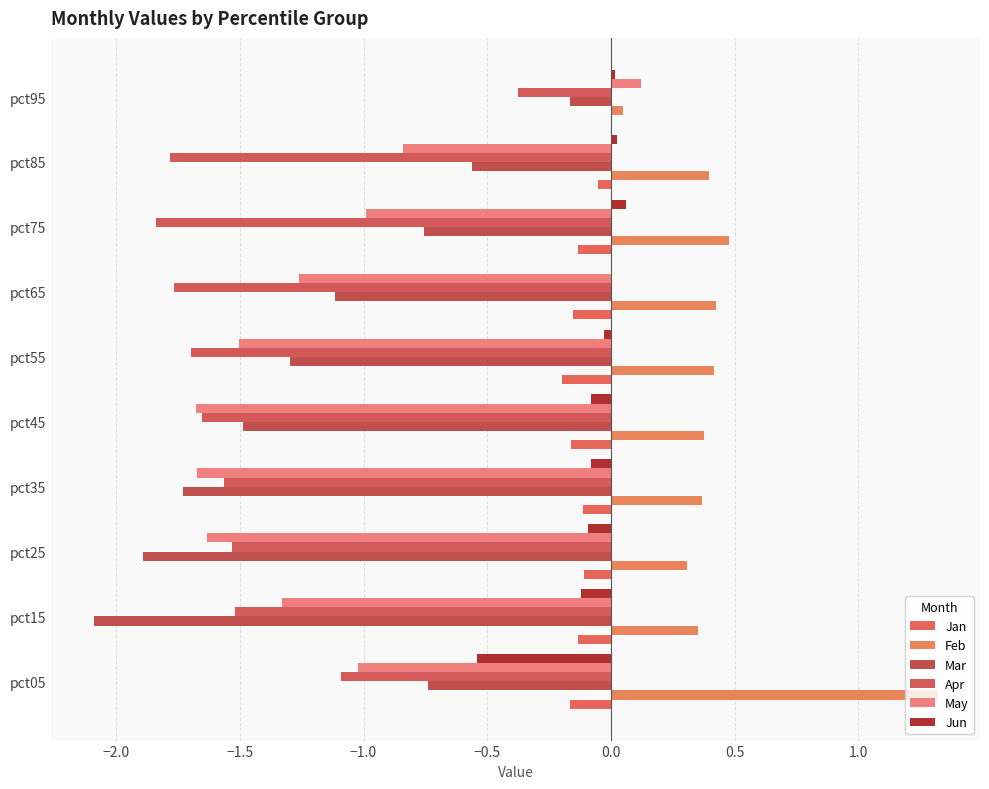

Count the number of data series in this chart.

6